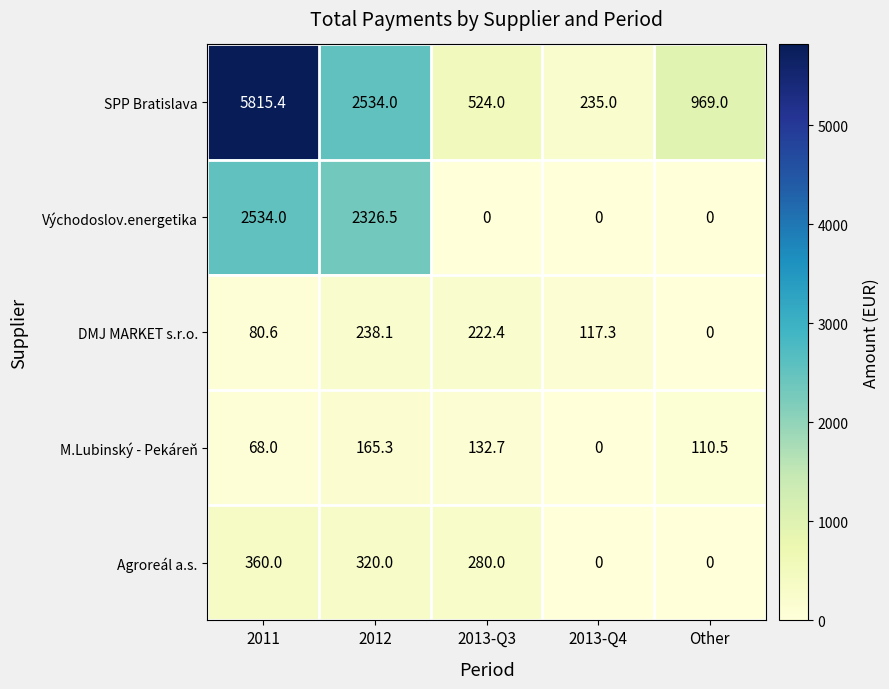

Is it true that SPP Bratislava equals 235.0 at 2013-Q4?

True